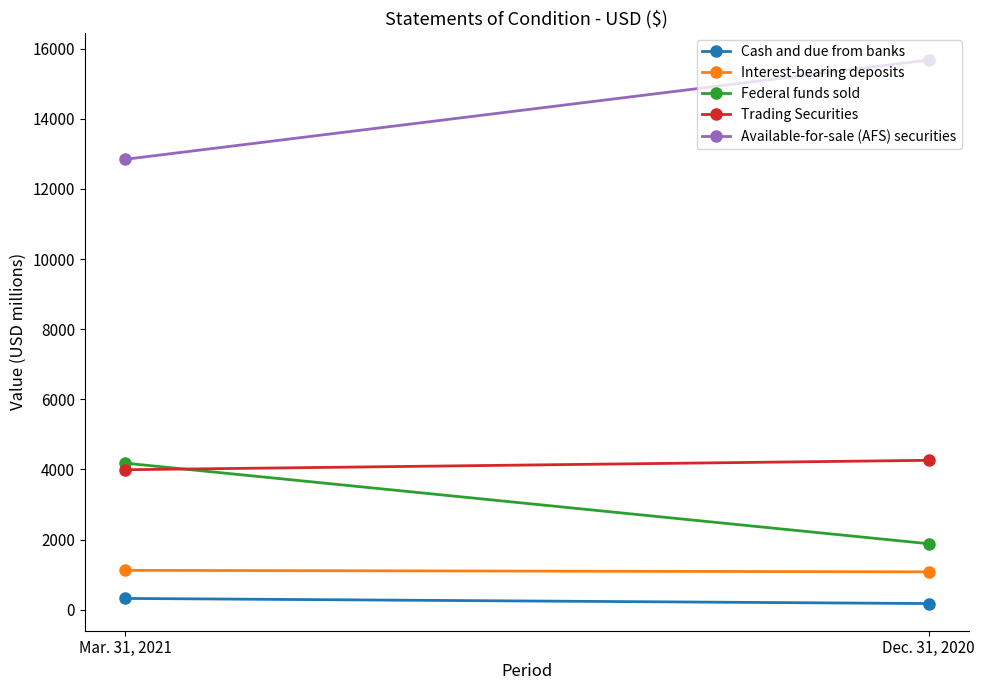

Reading left to right, transcribe all the data shown in this chart.

Cash and due from banks: 320	174
Interest-bearing deposits: 1121	1078
Federal funds sold: 4180	1880
Trading Securities: 3991	4260
Available-for-sale (AFS) securities: 12846	15679